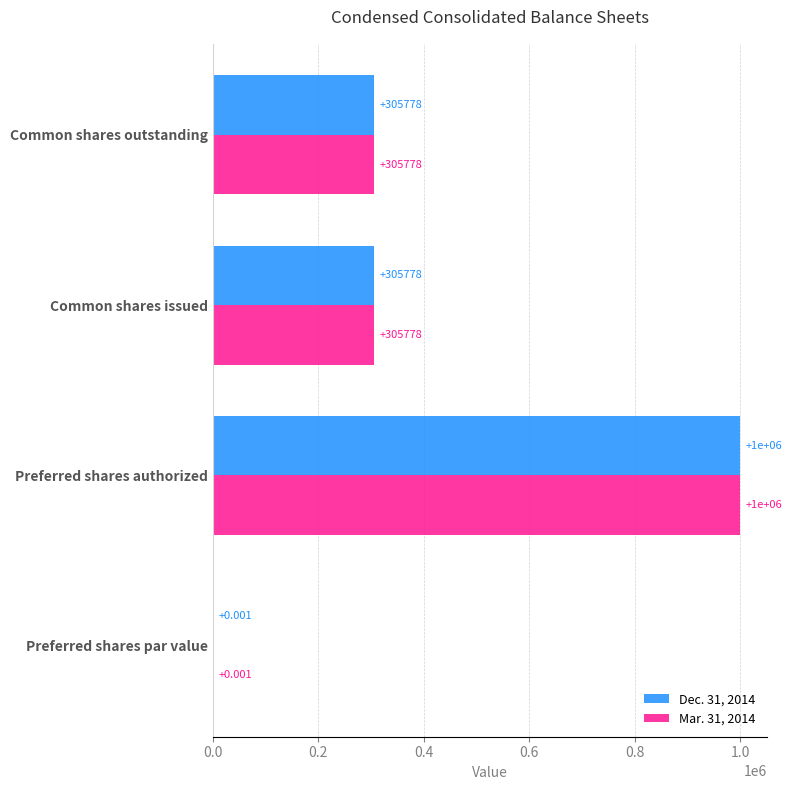

At which category is the sum across all series the highest?

Preferred shares authorized